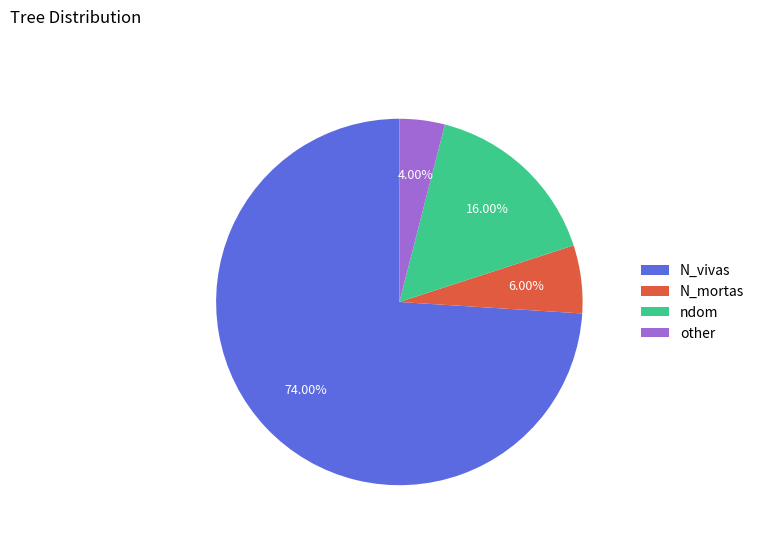

Combined, do N_mortas and ndom account for over 50%?

No